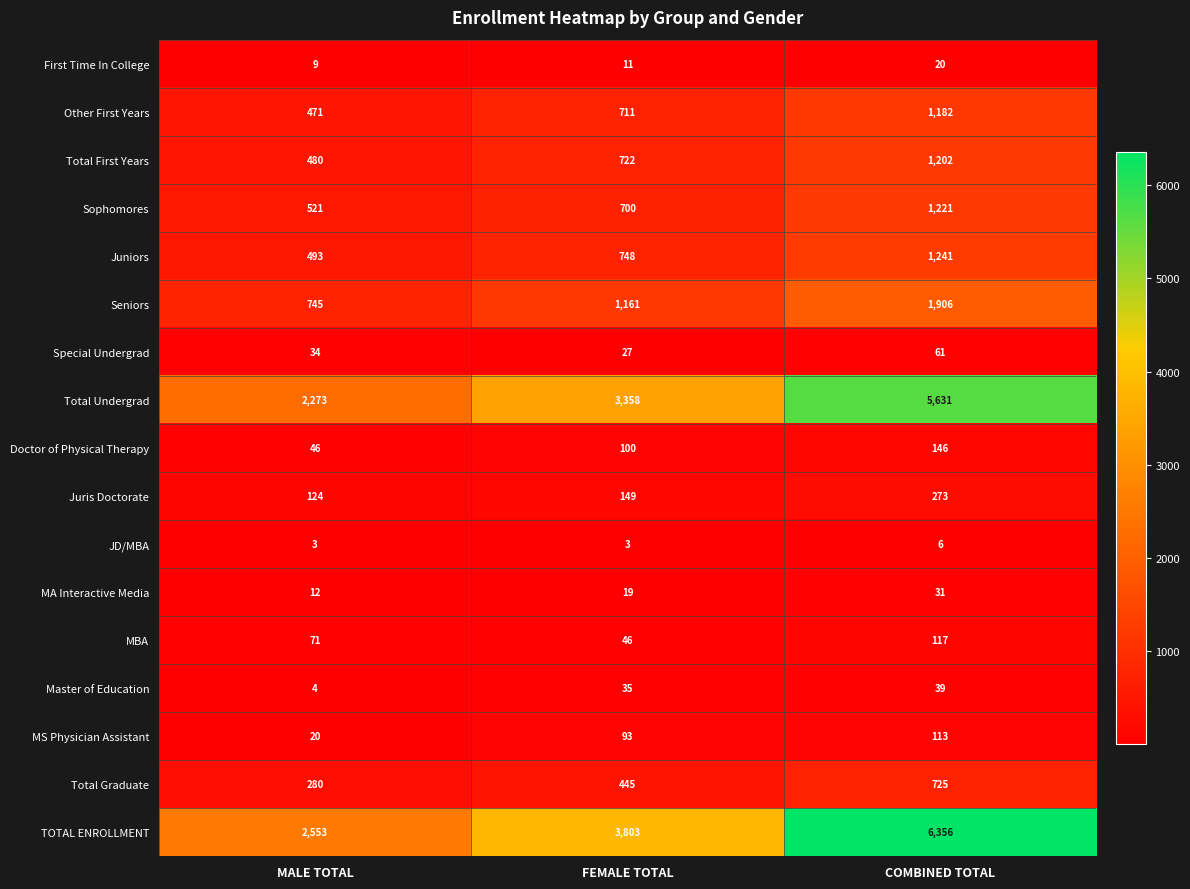

Rank the series by their maximum value, from highest to lowest.

TOTAL ENROLLMENT, Total Undergrad, Seniors, Juniors, Sophomores, Total First Years, Other First Years, Total Graduate, Juris Doctorate, Doctor of Physical Therapy, MBA, MS Physician Assistant, Special Undergrad, Master of Education, MA Interactive Media, First Time In College, JD/MBA